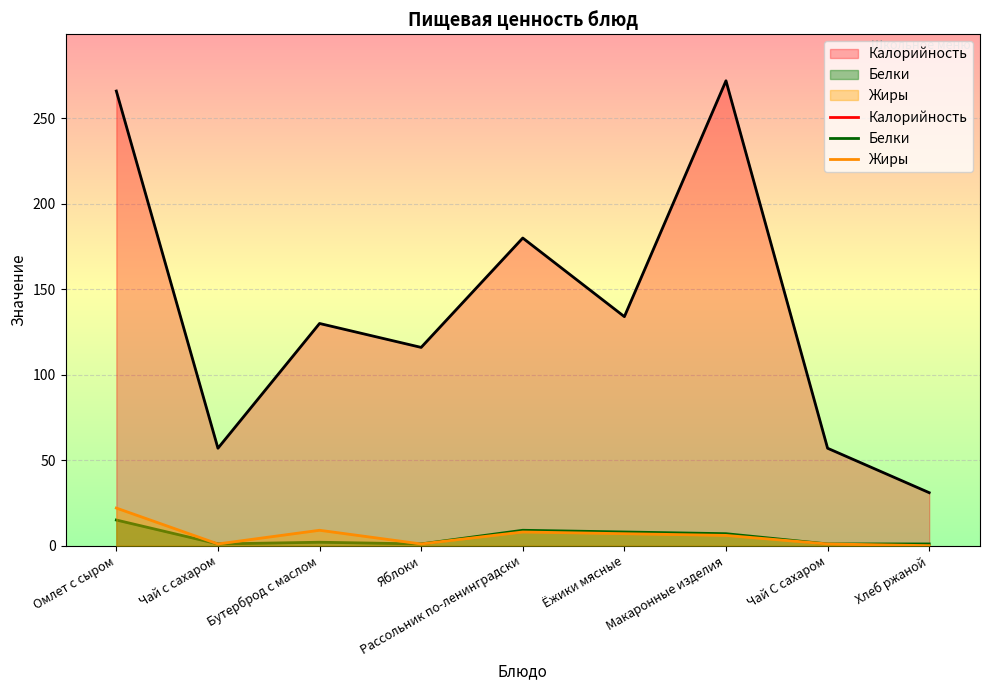

Does the chart display data point markers on the line(s)?

No